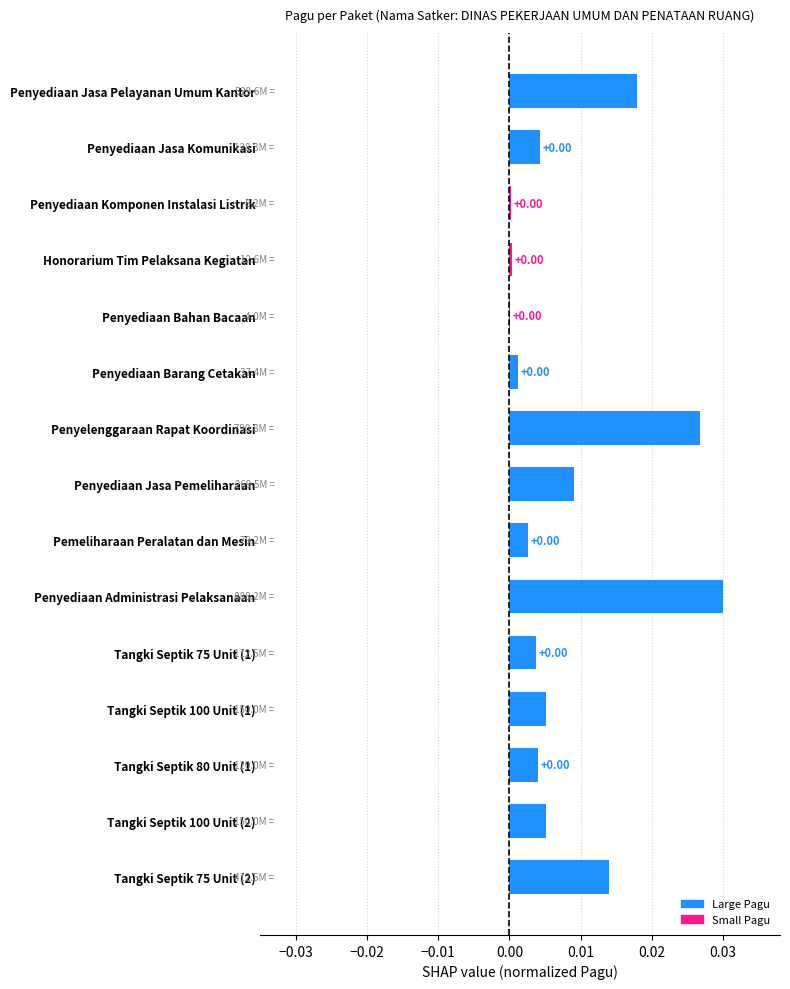

Between Penyediaan Jasa Komunikasi and Tangki Septik 75 Unit (2), which is larger?

Tangki Septik 75 Unit (2)